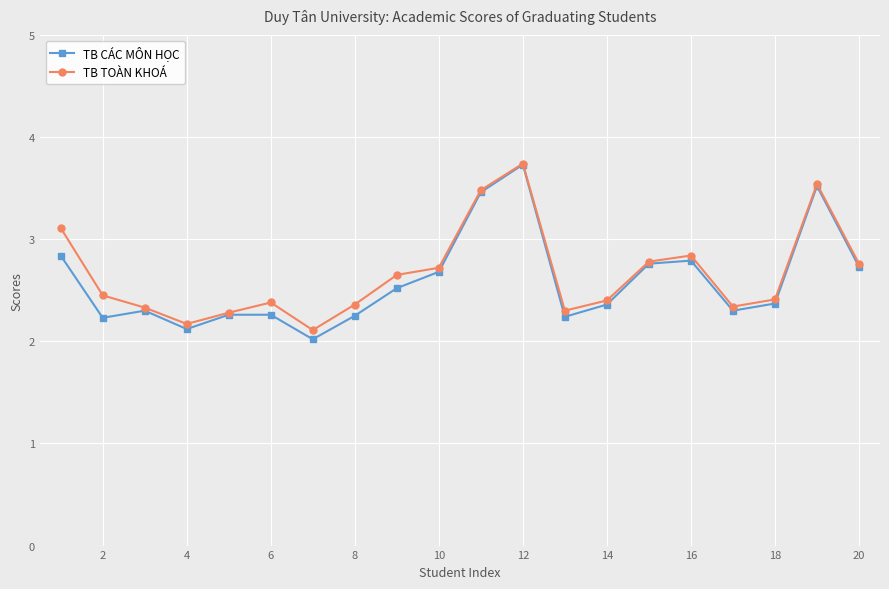

Which series has the widest spread of values?

TB CÁC MÔN HỌC